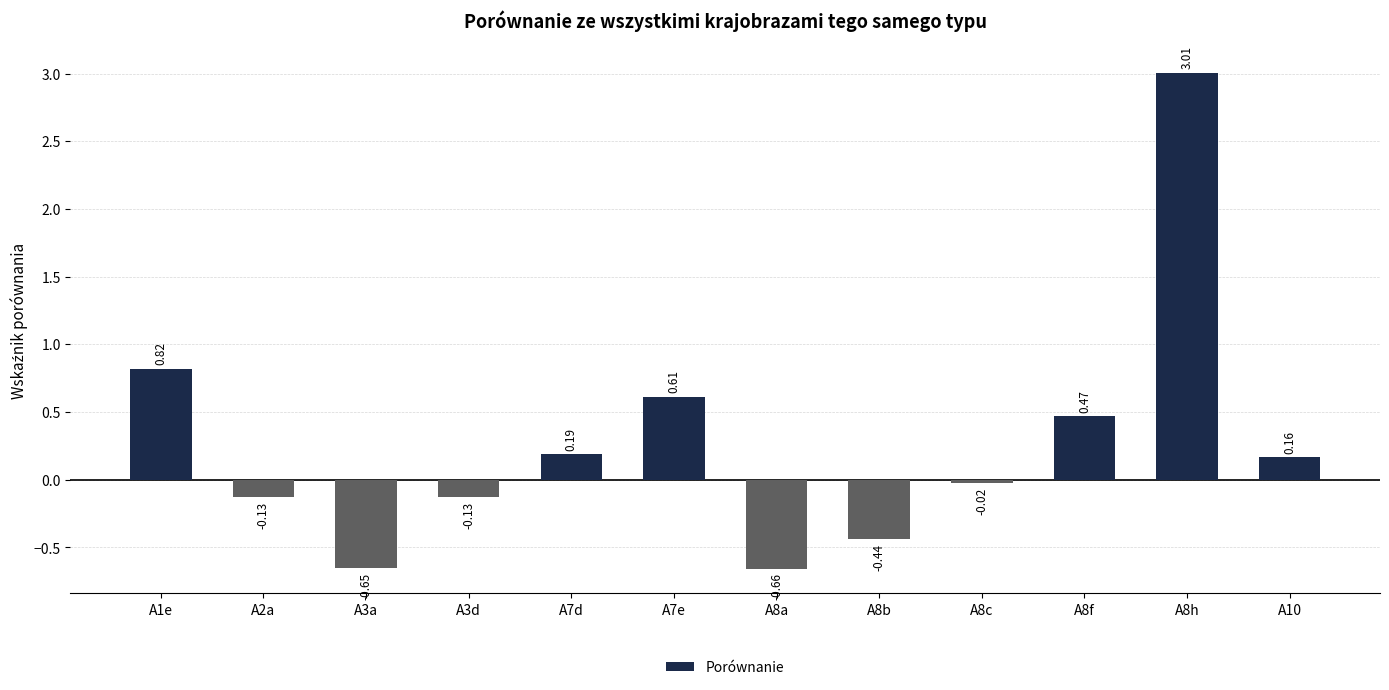

At which label does the data first exceed 0?

A1e